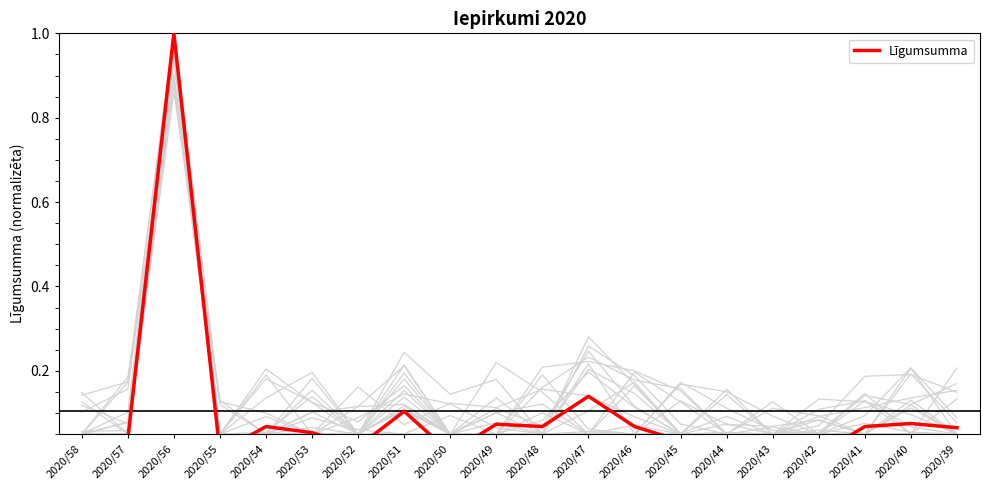

At which category does the data reach its first local peak?

2020/56